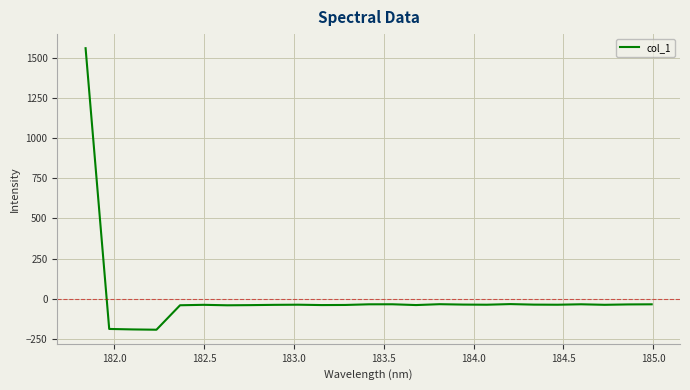

What is the difference between the maximum and minimum values?

1756.9